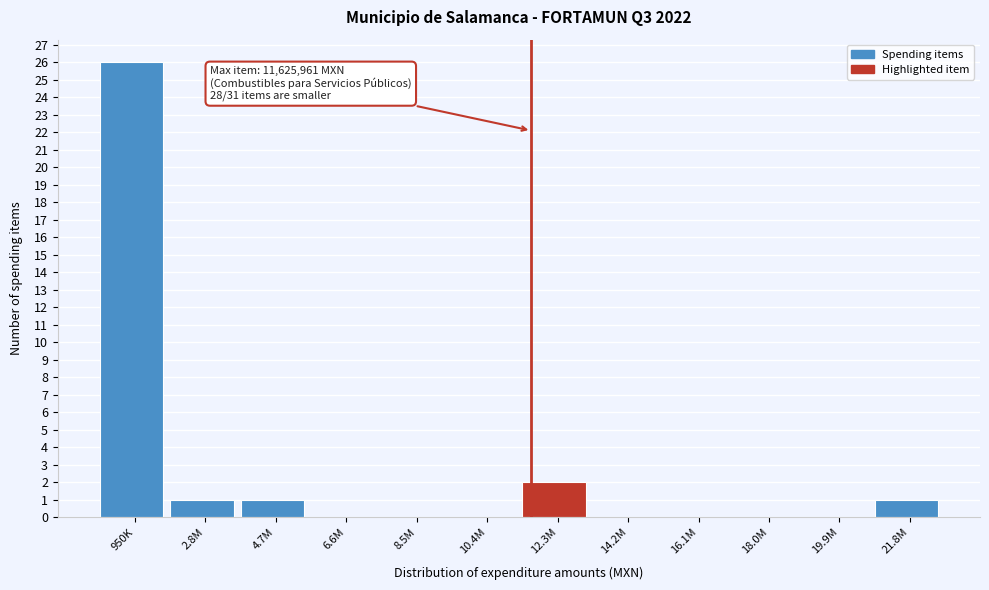

Reading left to right, what are all the values shown in this chart?

950K=26	2.8M=1	4.7M=1	6.6M=0	8.5M=0	10.4M=0	12.3M=2	14.2M=0	16.1M=0	18.0M=0	19.9M=0	21.8M=1